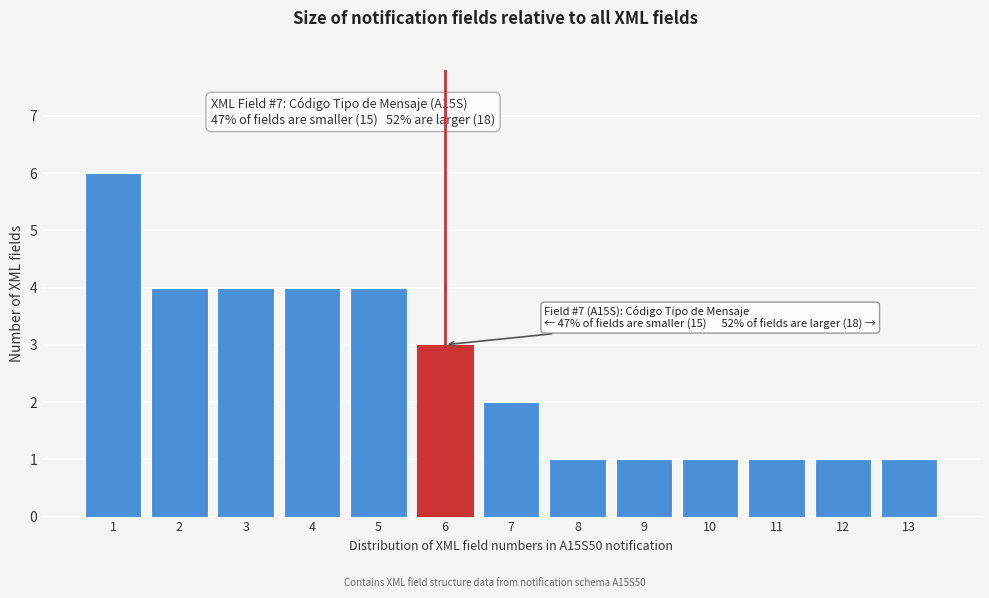

Reading left to right, transcribe all the data shown in this chart.

1=6	2=4	3=4	4=4	5=4	6=3	7=2	8=1	9=1	10=1	11=1	12=1	13=1